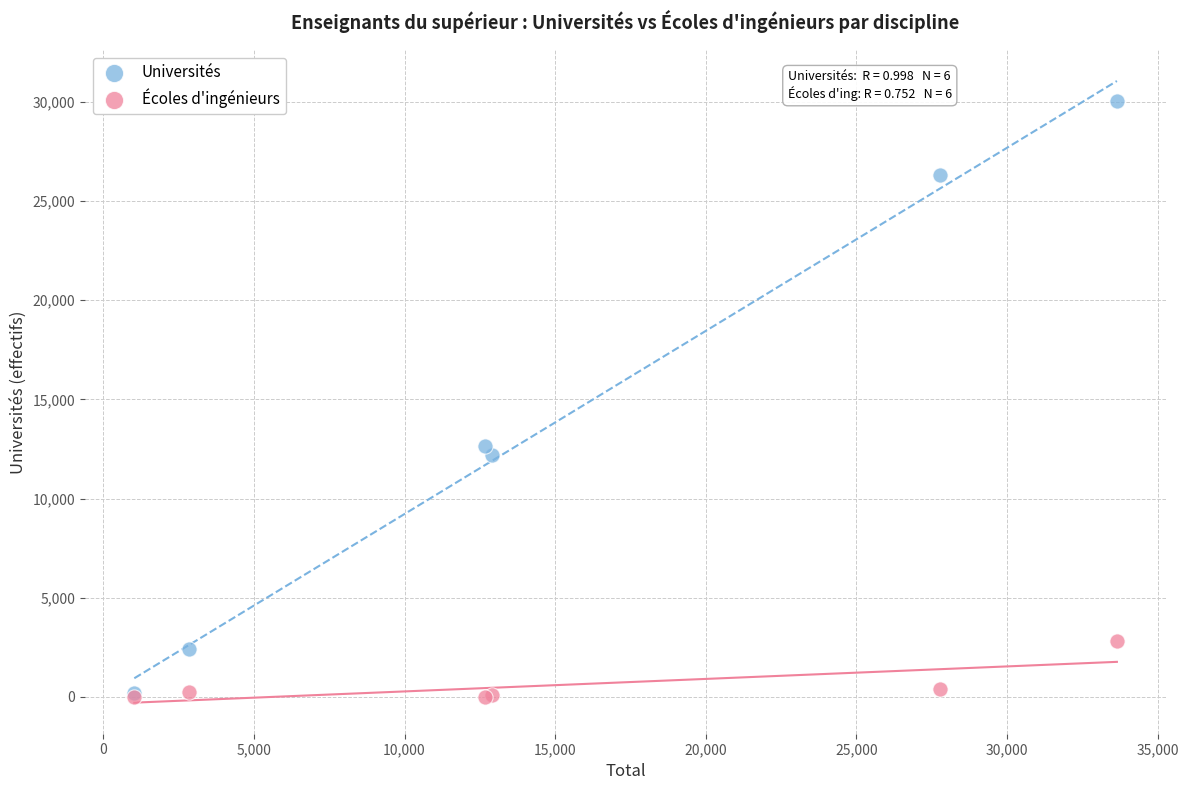

Which series has the widest spread of Y values?

Universités